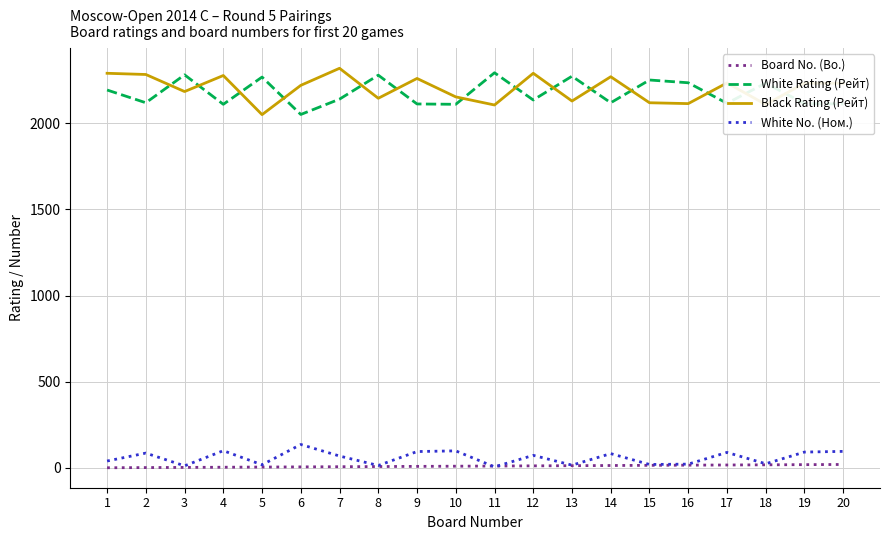

Where does the White No. (Ном.) series first go above 73?

2